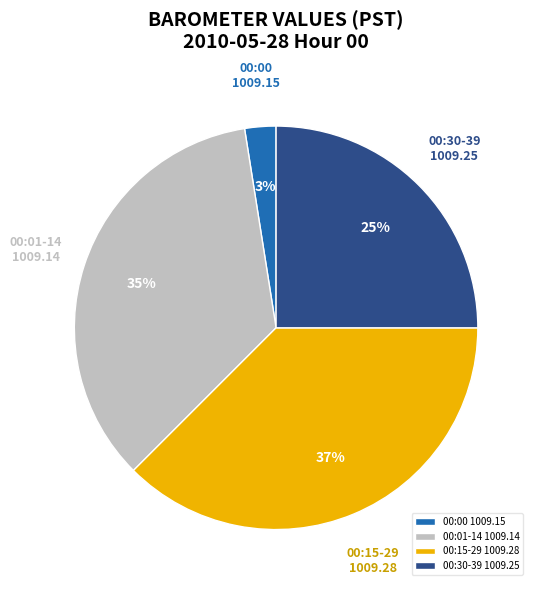

To the nearest percent, what portion does 00:01-14 1009.14 represent?

35%